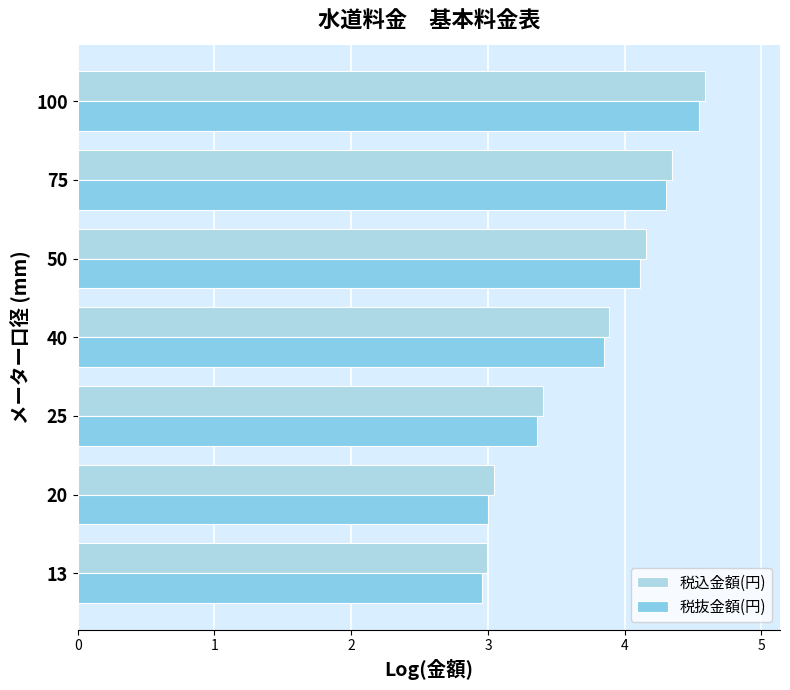

Which category has the highest value in the 税抜金額(円) series?

100